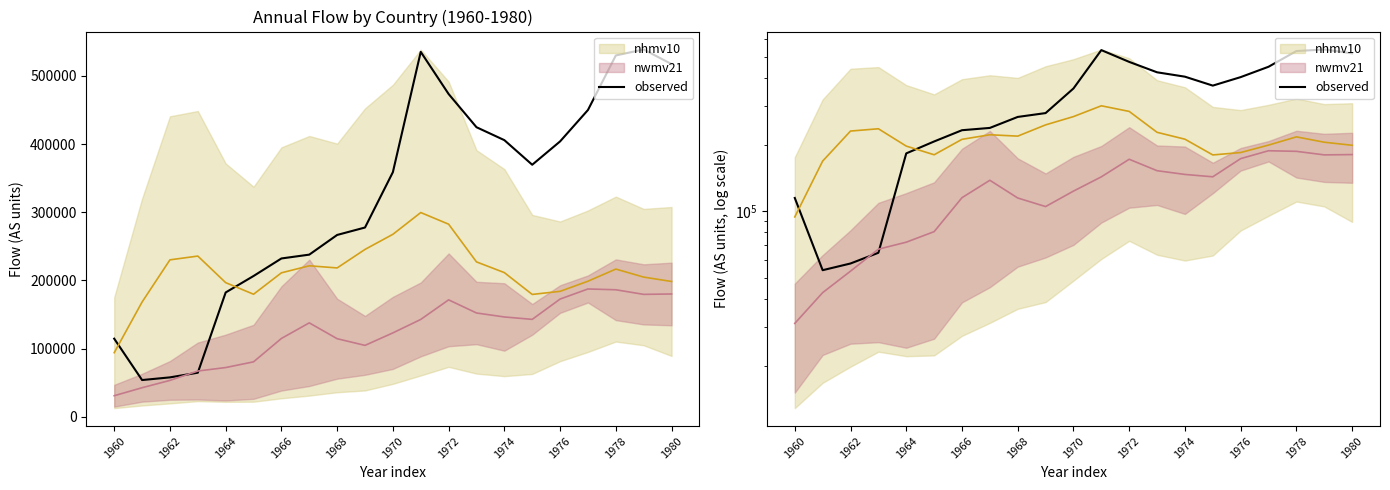

What is the greatest value displayed?

538648